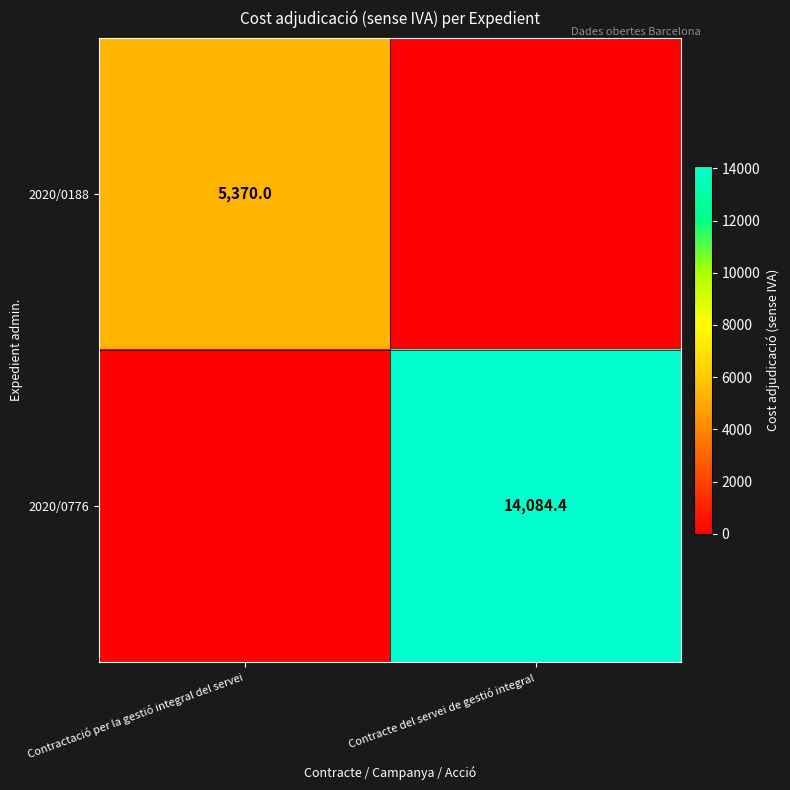

What is the total value across all series at Contracte del servei de gestió integral?

14084.4